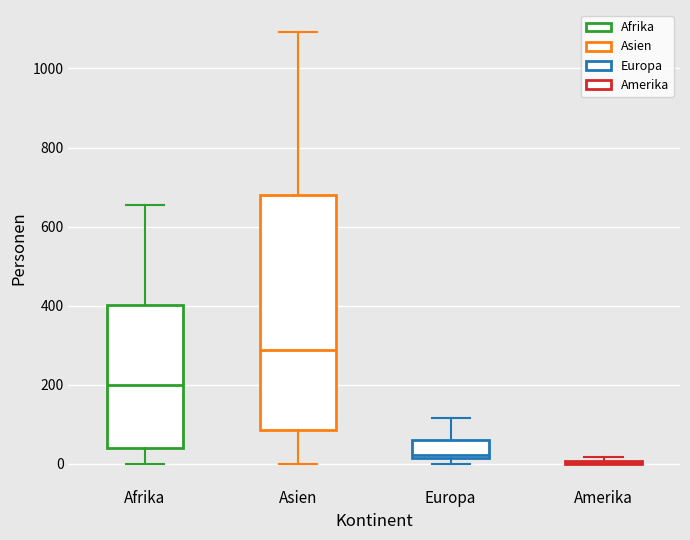

Reading left to right, read every box against the y-axis: the position of its median line, the range the box covers, and the ends of its whiskers. The values are not printed on the chart, so give them approximately, as read against the axis.

Afrika: median 200, box 40 to 400, whiskers 0 to 660
Asien: median 280, box 80 to 680, whiskers 0 to 1100
Europa: median 20 (just above the box's lower edge), box 20 to 60, whiskers 0 to 120
Amerika: box collapsed to a line at 0, whiskers 0 to 20